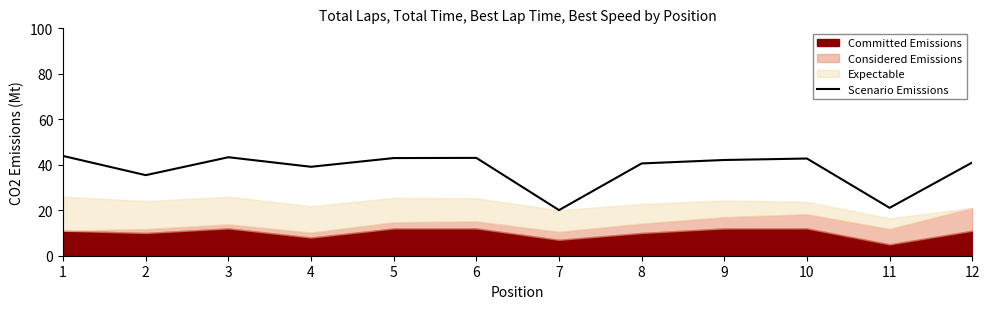

Count the number of categories in the chart.

12